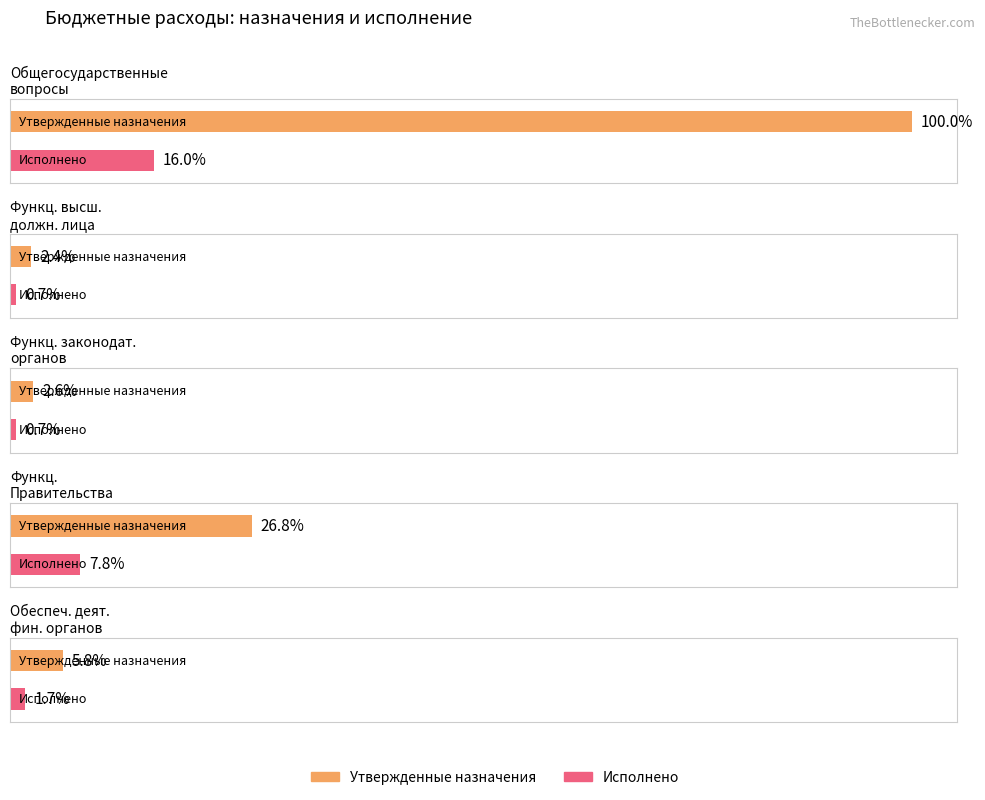

What is the label of the 1st bar from the left?

Общегосударственные вопросы